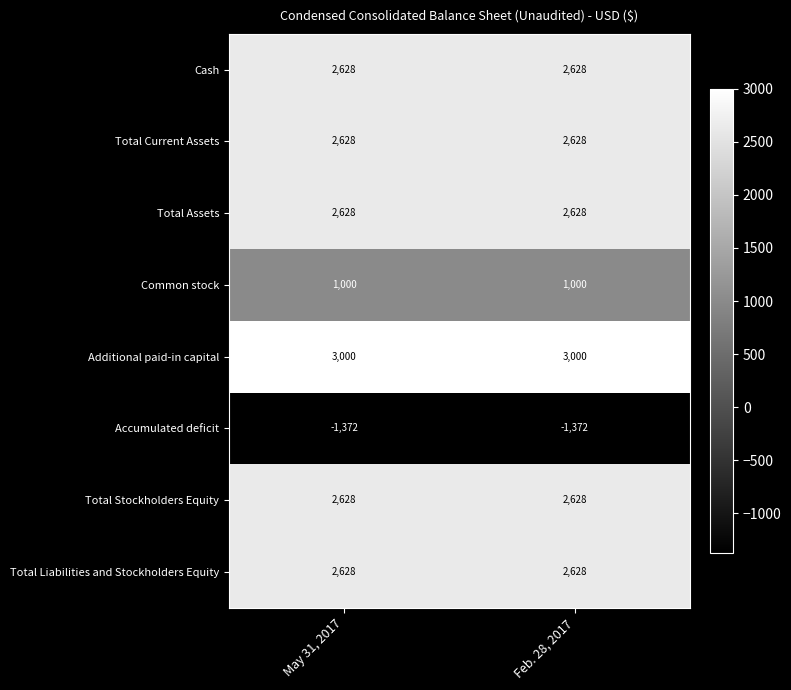

Count the number of categories in the chart.

2